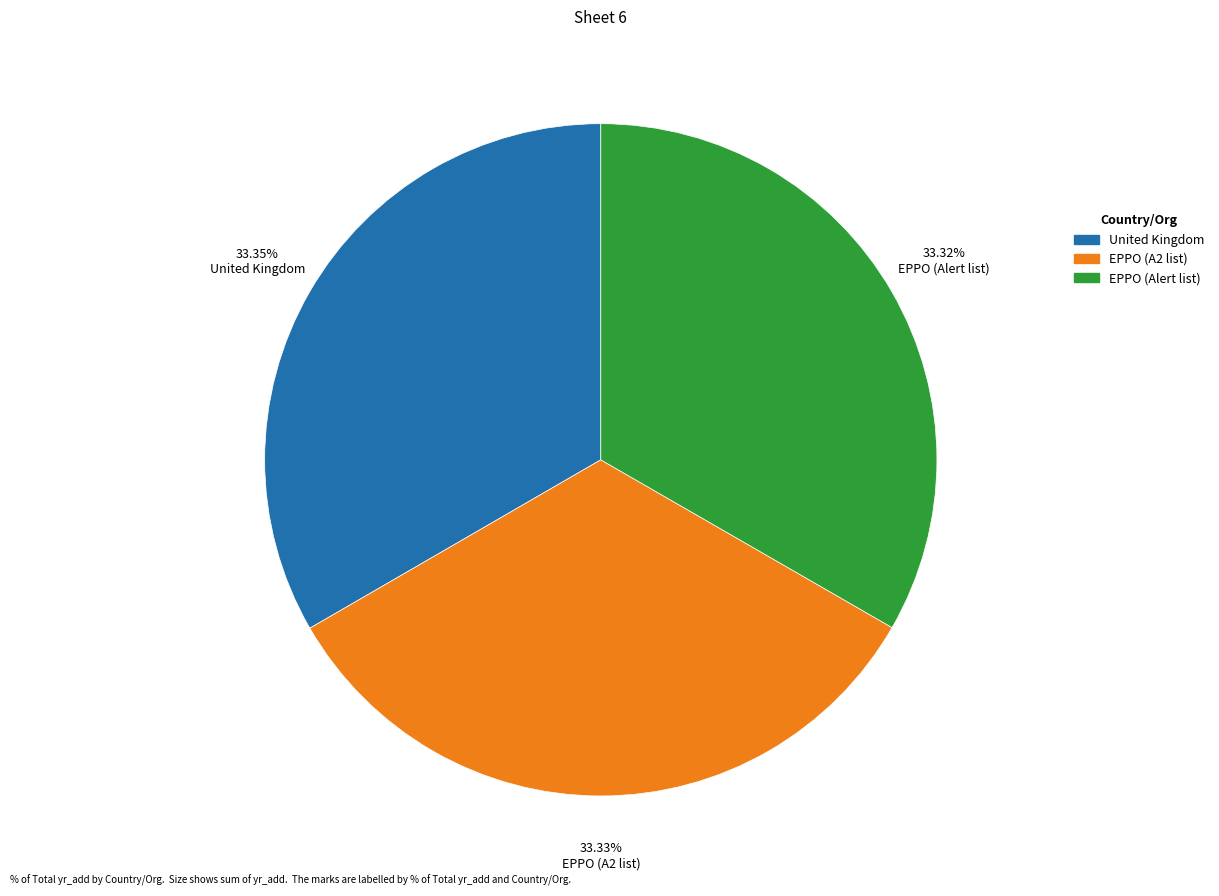

Does any single category account for the majority?

No